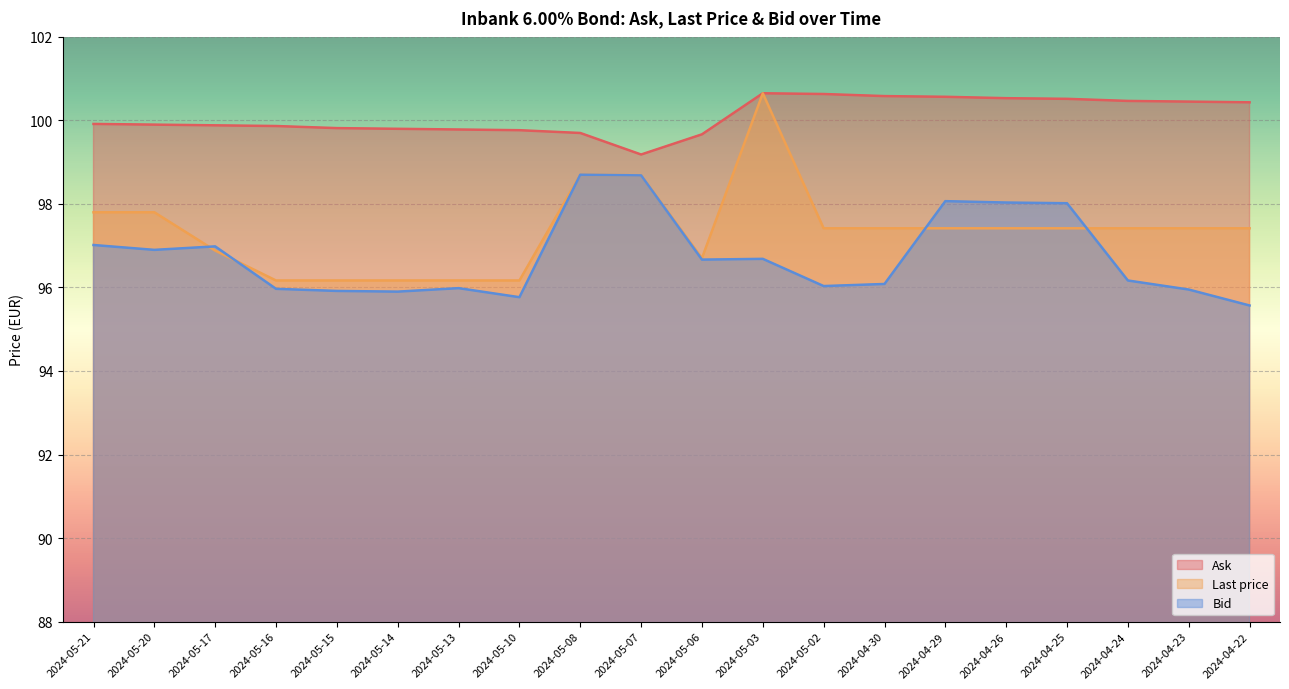

True or false: Bid and Ask cross at least once.

False